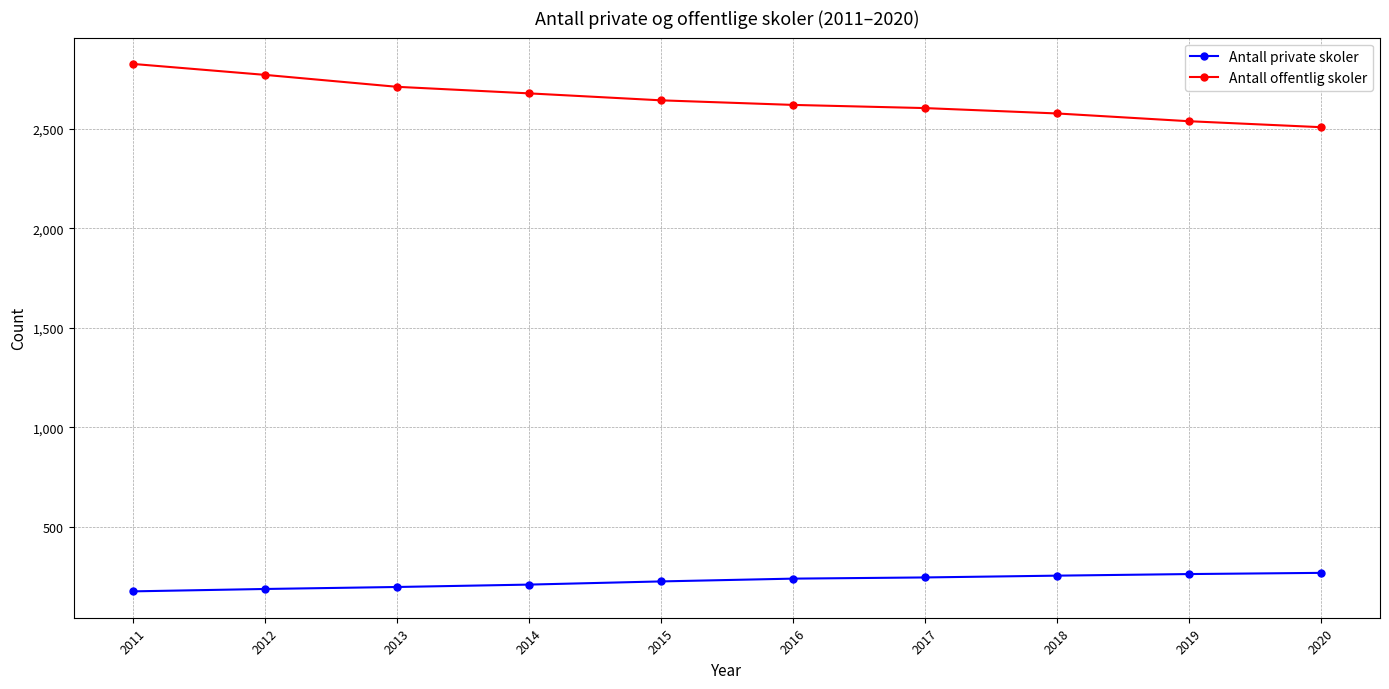

Which category has the lowest value in the Antall offentlig skoler series?

2020